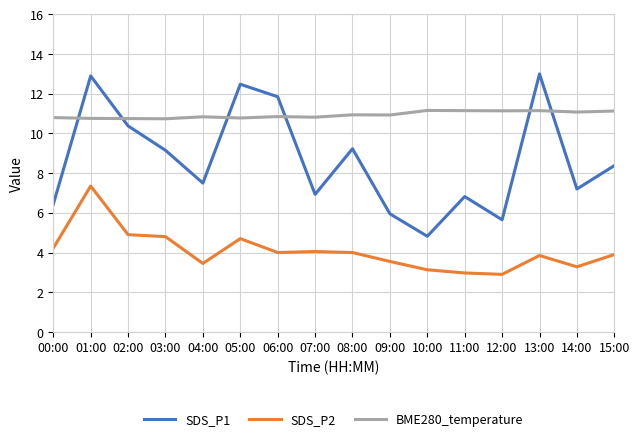

What is the difference between the maximum and minimum values in the SDS_P1 series?

8.2